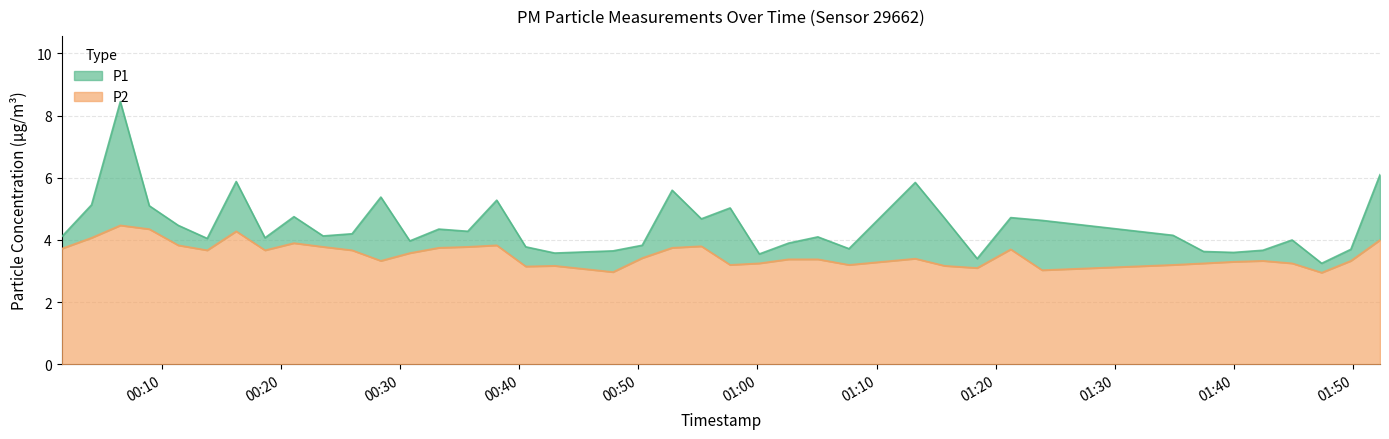

What is the difference between the highest and lowest values at 2022-08-03T00:47:52?

0.7